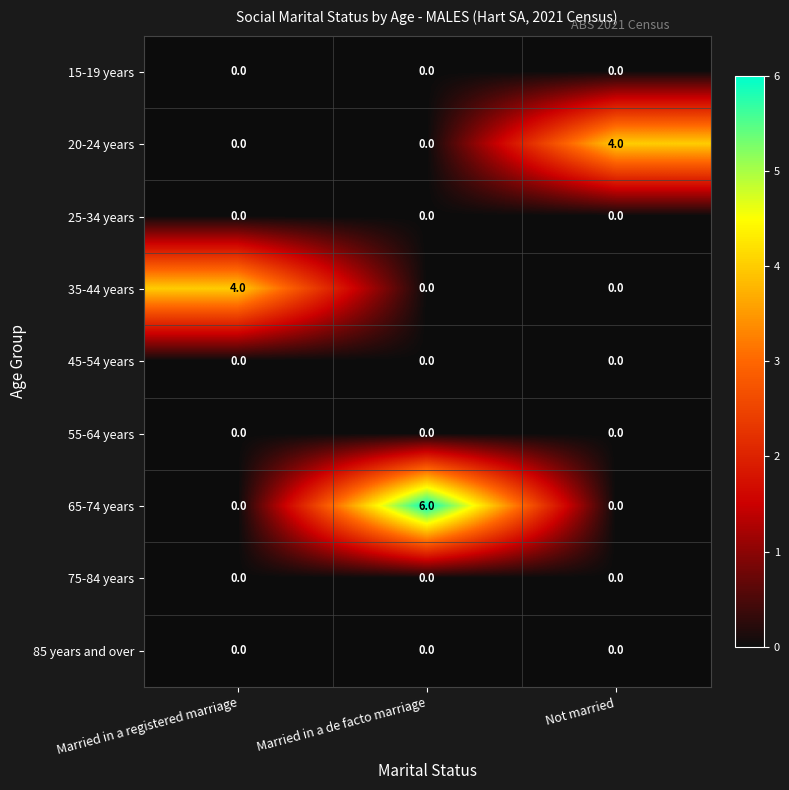

What is the total value across all series at Not married?

4